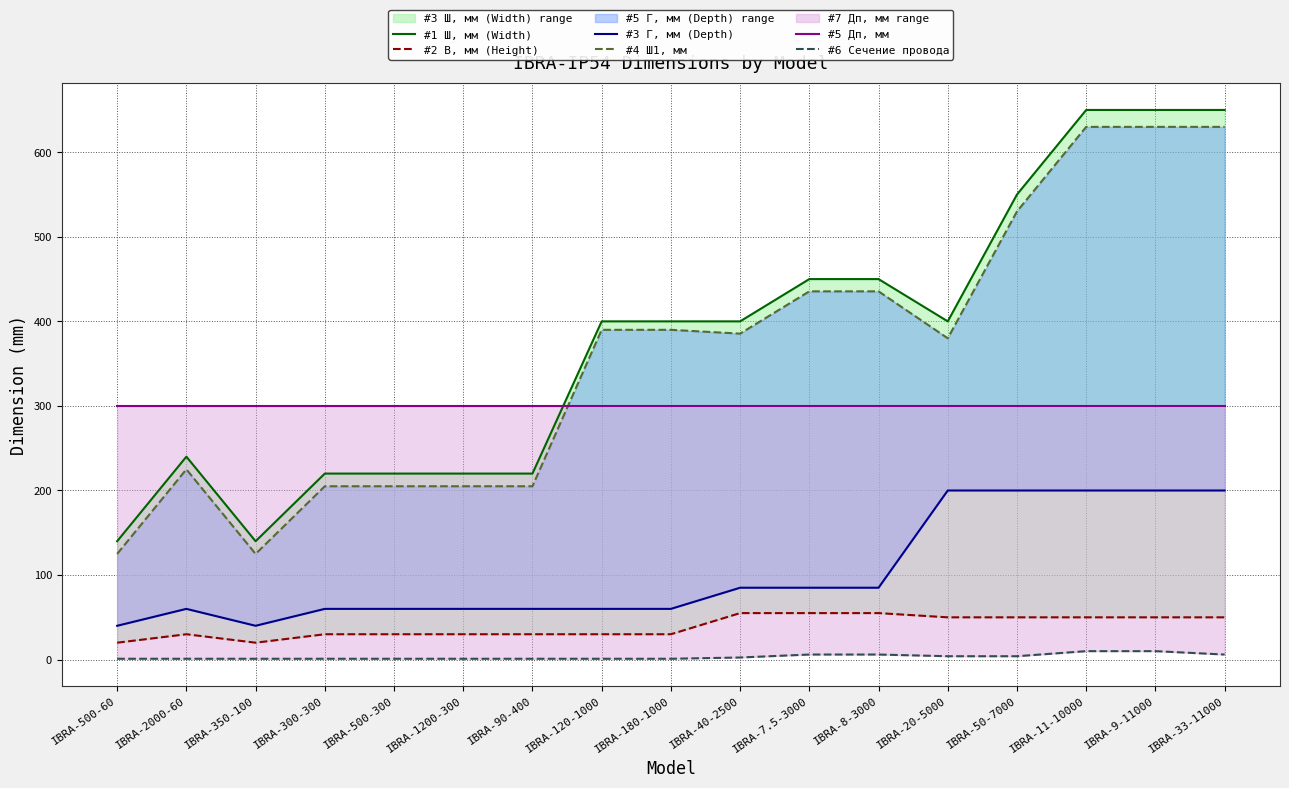

Count the #2 В, мм (Height) values in the range 30 to 50.

12